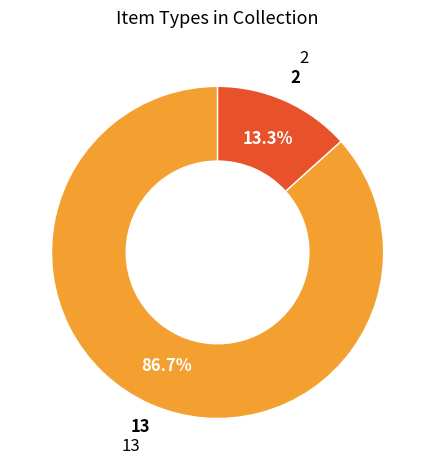

Is there a majority slice in this chart?

Yes